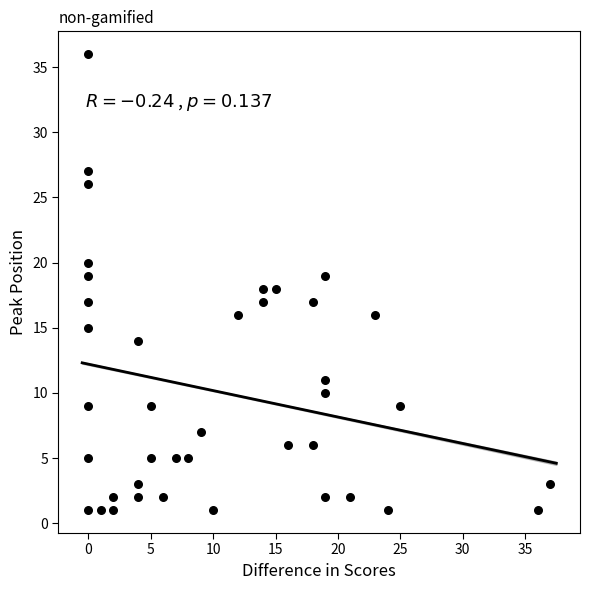

What is the range of X values (max minus min)?

37